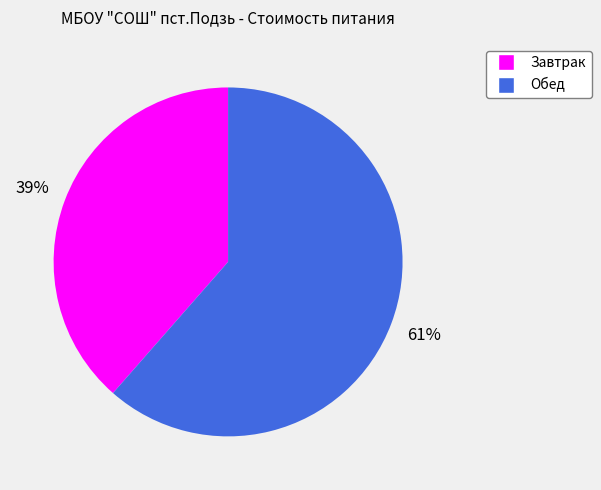

To the nearest percent, what portion does Обед represent?

61%